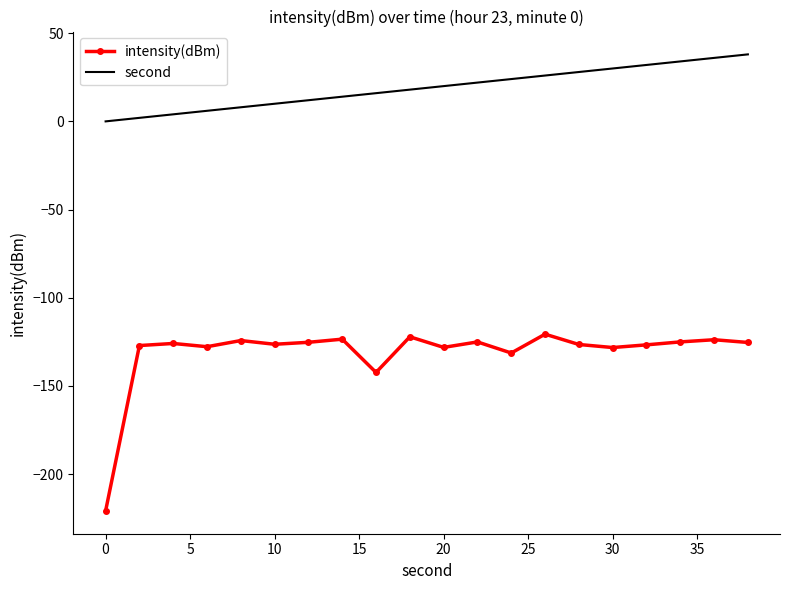

Which series has the largest range (max minus min)?

intensity(dBm)